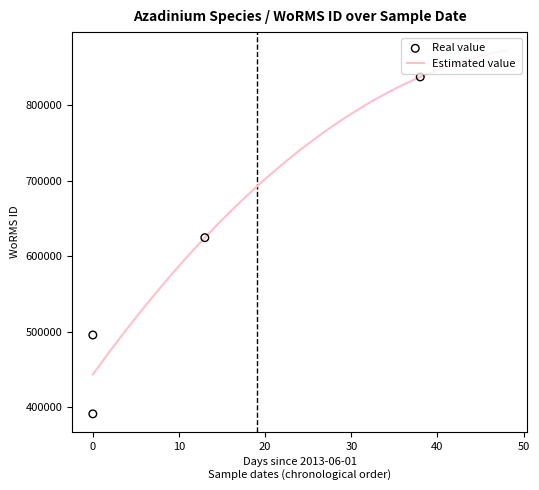

What is the highest value of the Estimated value series?

872274.9